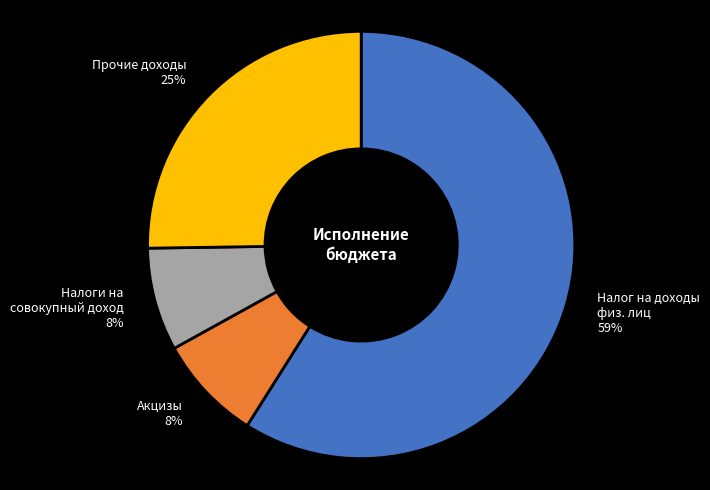

To the nearest percent, what is the average slice percentage?

25%